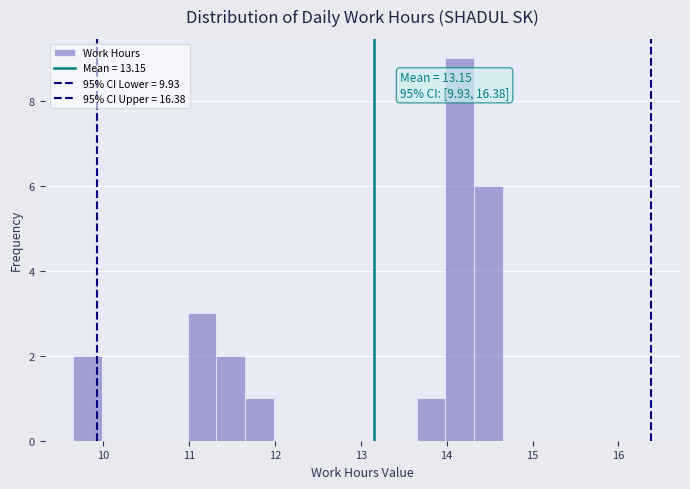

Read against the x-axis, roughly where is the centre of the tallest bar?

14.2